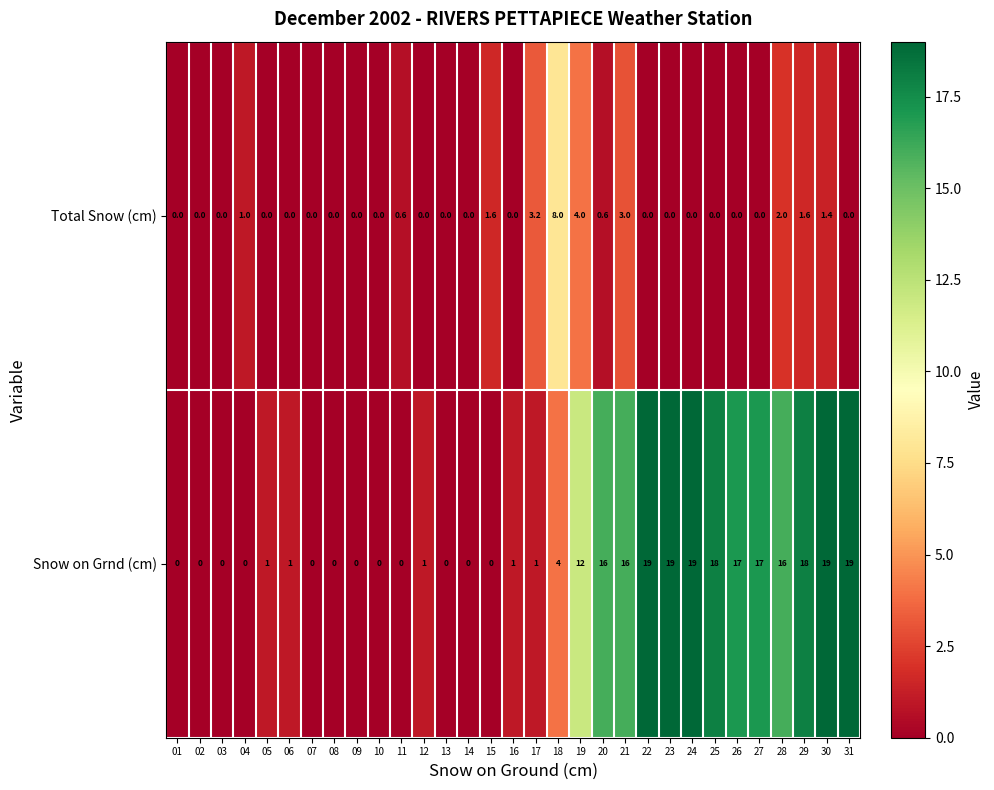

Which series has the largest total across all categories?

Snow on Grnd (cm)